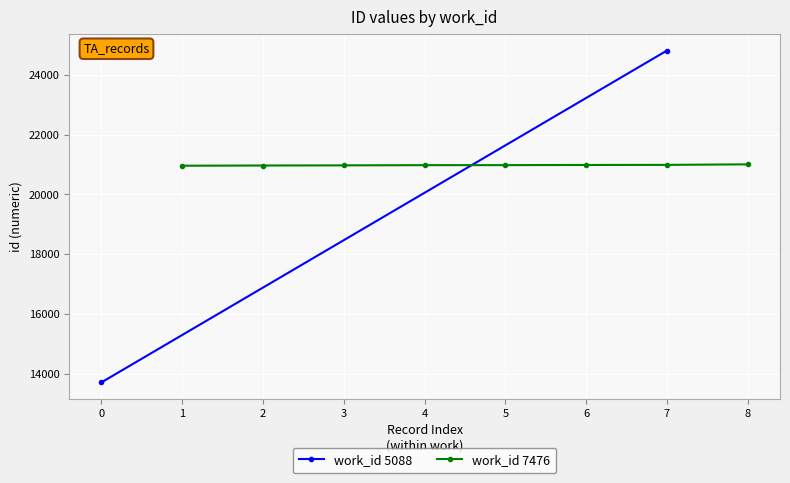

The value of work_id 7476 at 1 is 20964. True or false?

True